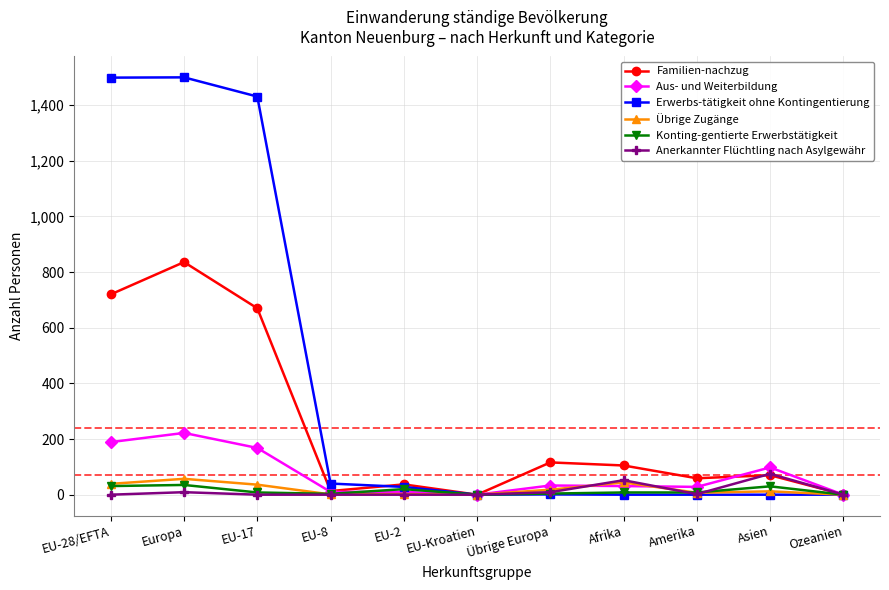

What are all the series names shown in the legend?

Familien-nachzug, Aus- und Weiterbildung, Erwerbs-tätigkeit ohne Kontingentierung, Übrige Zugänge, Konting-gentierte Erwerbstätigkeit, Anerkannter Flüchtling nach Asylgewähr